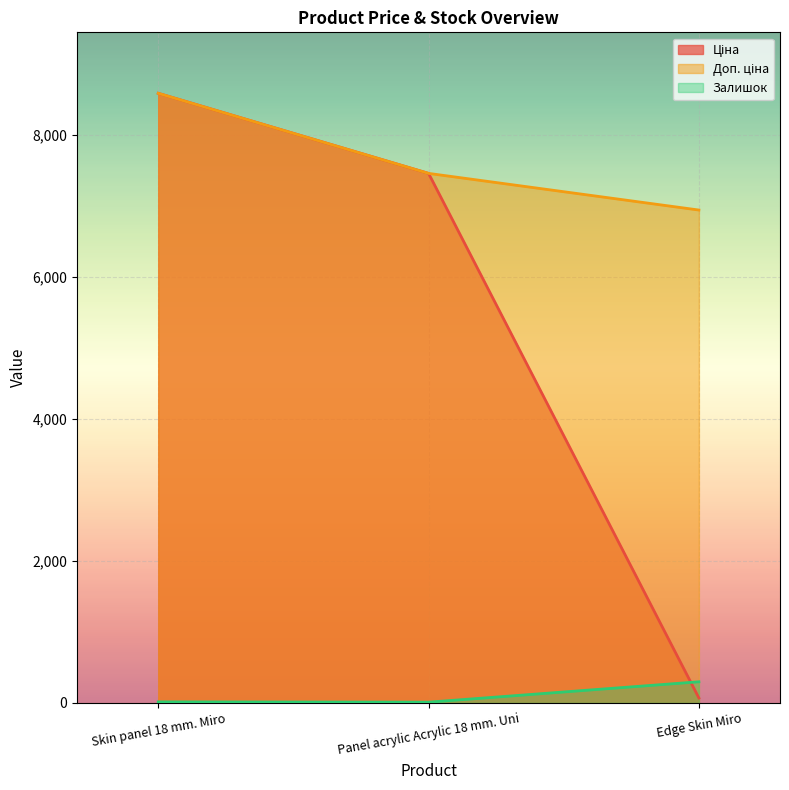

Between Skin panel 18 mm. Miro and Edge Skin Miro, which series saw the biggest shift?

Ціна